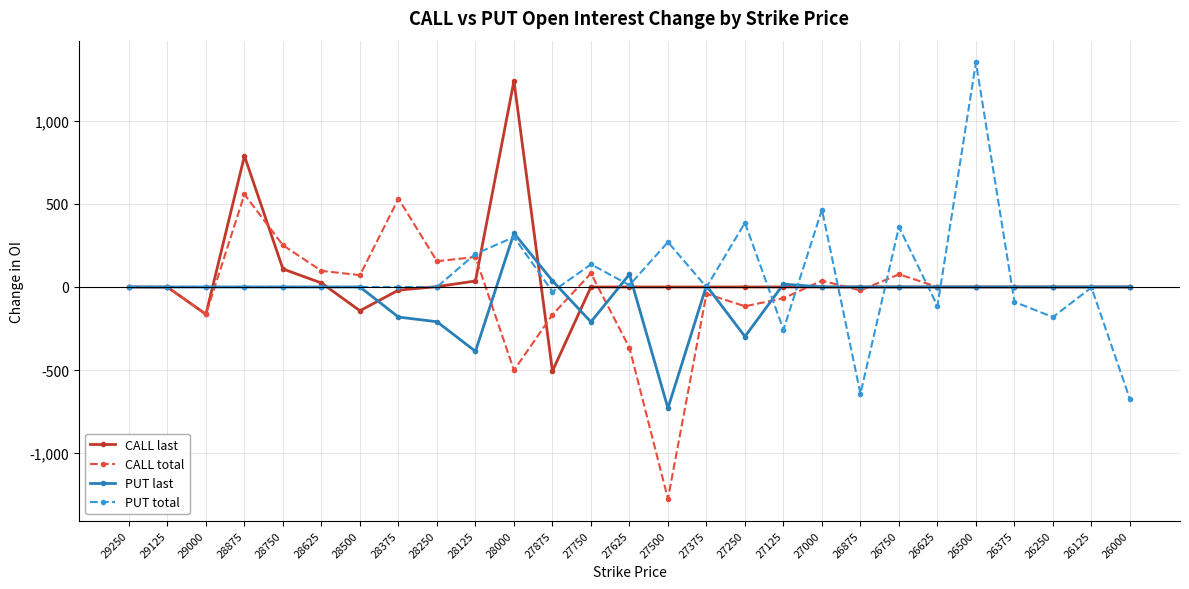

What is the sum of the CALL last values at 28750 and 26000?

108